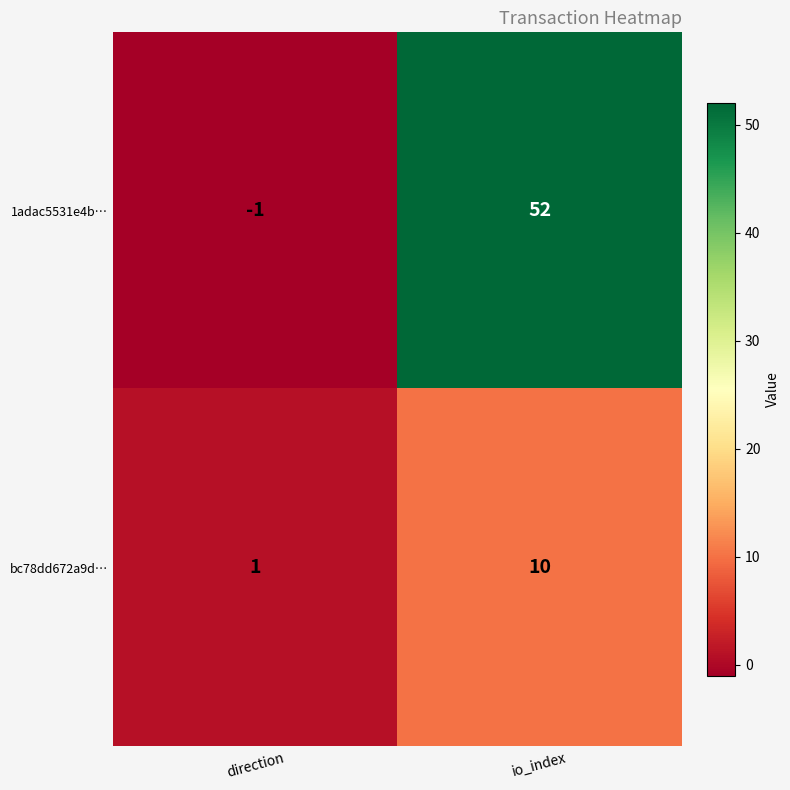

What is the average value of the 1adac5531e4b… series?

26